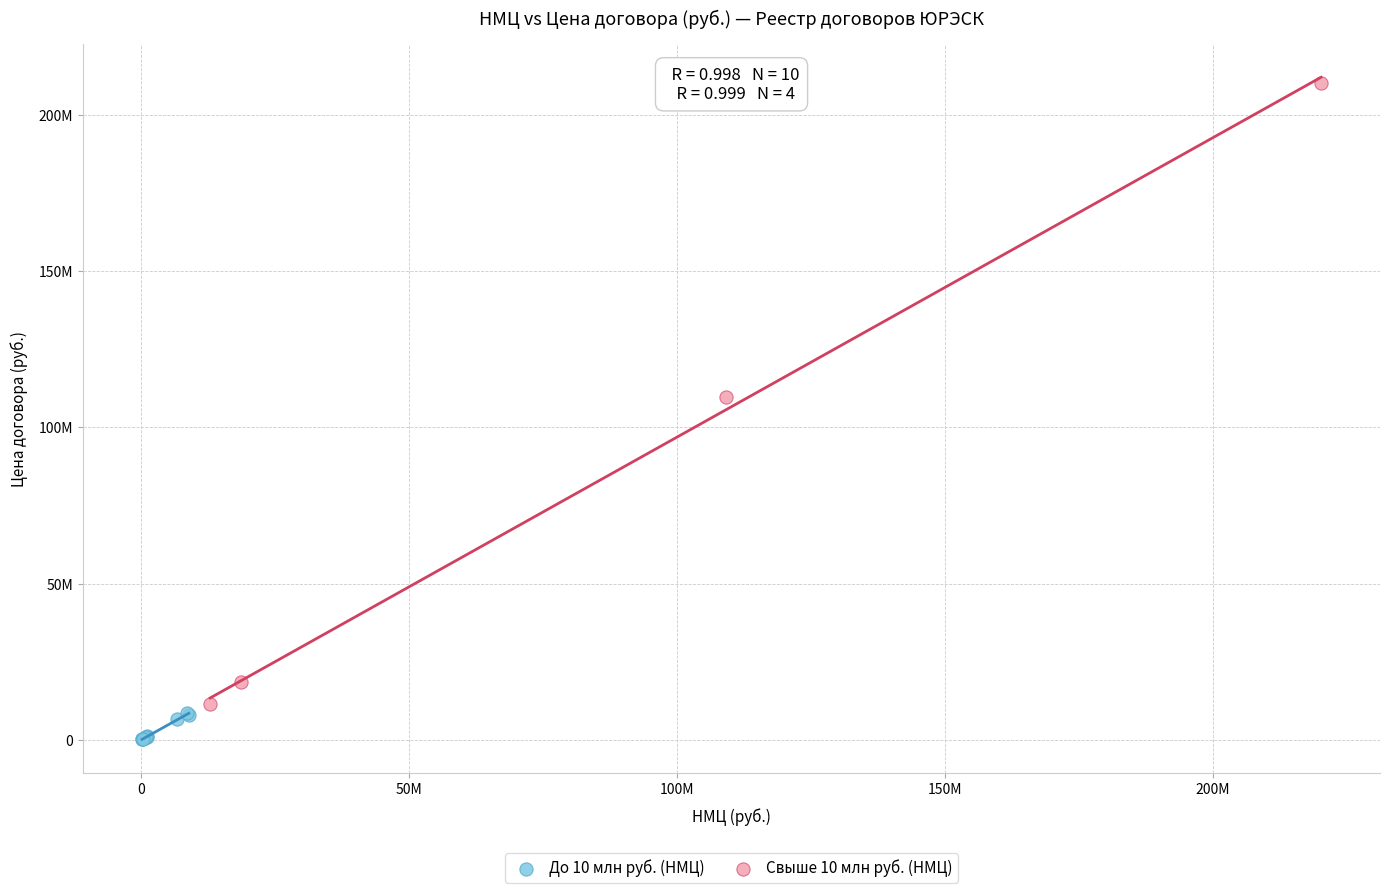

Which series has the widest spread of Y values?

Свыше 10 млн руб. (НМЦ)